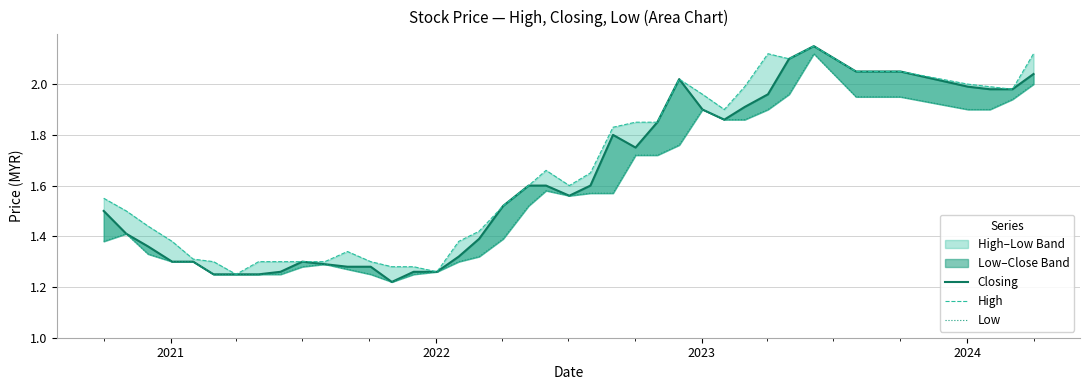

The High series shows 0.6 at 26. True or false?

False